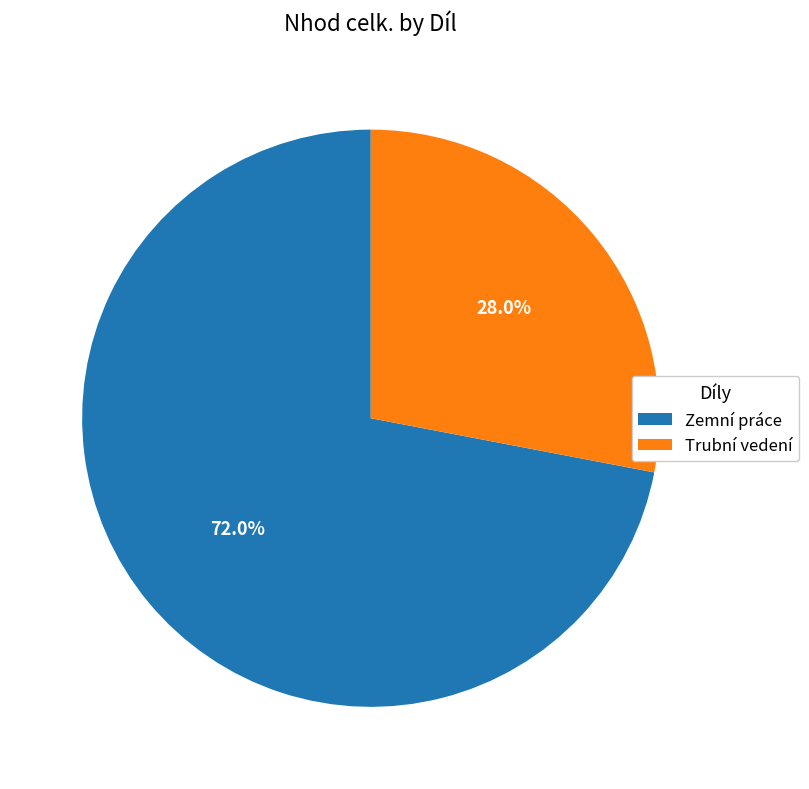

Combined, what portion of the pie is Trubní vedení and Zemní práce?

100.0%